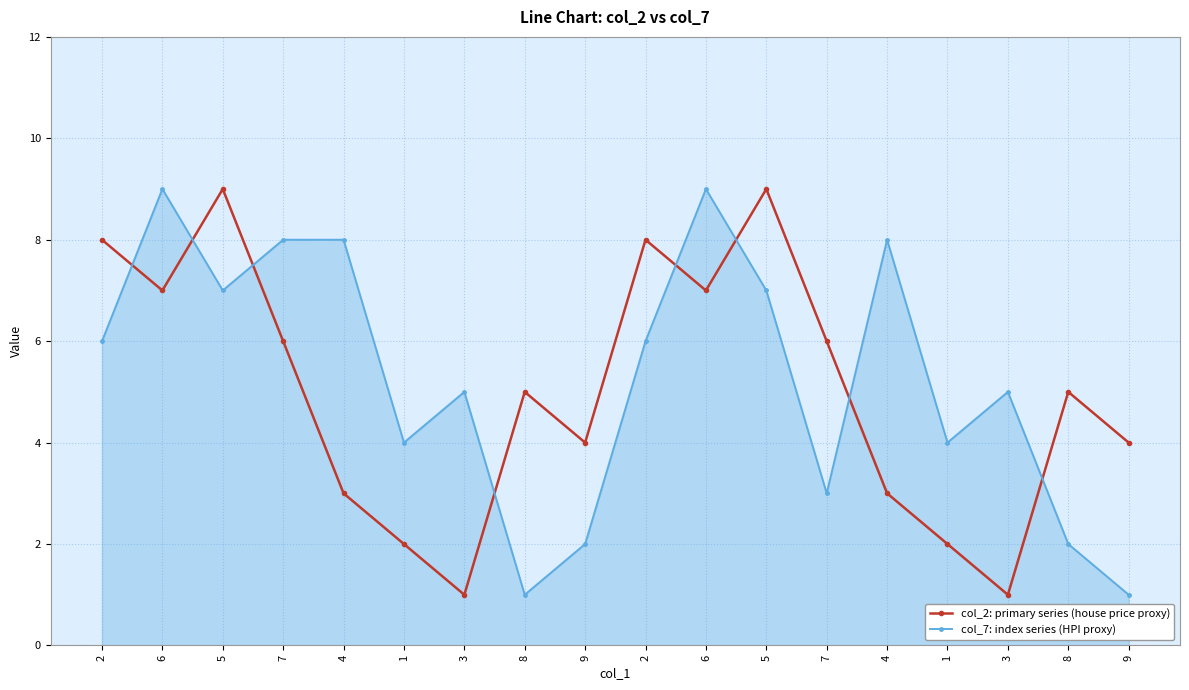

True or false: col_2: primary series (house price proxy) and col_7: index series (HPI proxy) cross at least once.

True